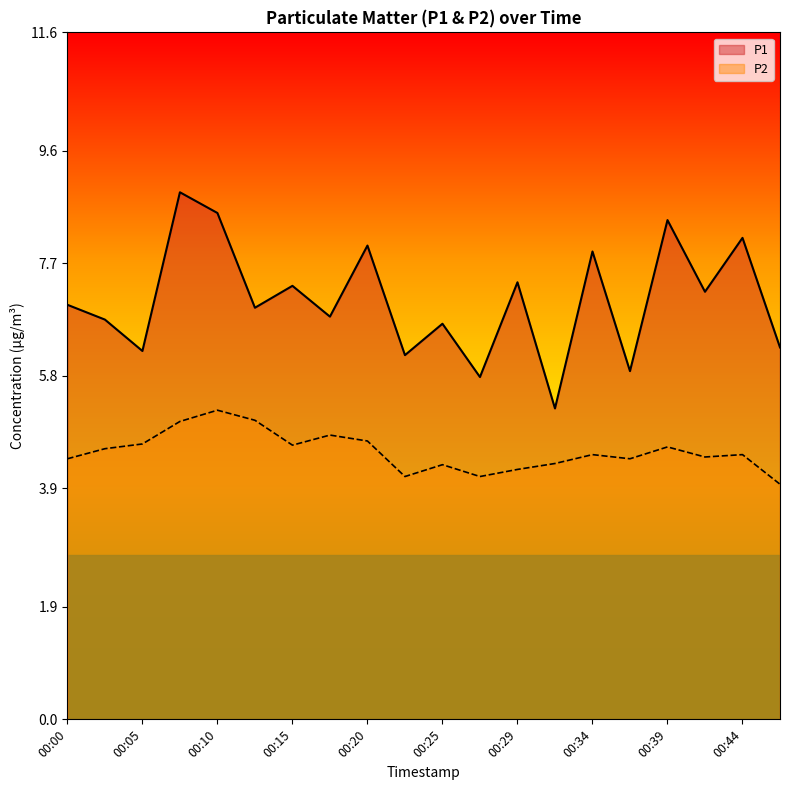

What is the maximum value shown in the chart?

8.9